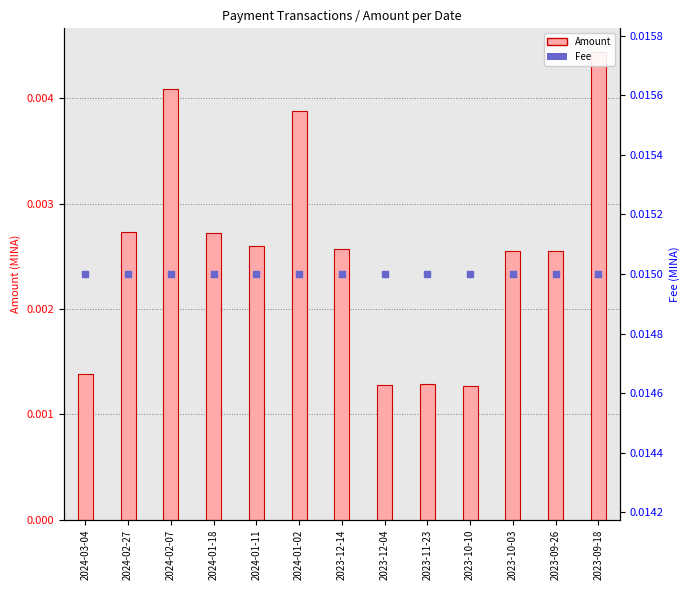

Which series has the largest total across all categories?

Fee